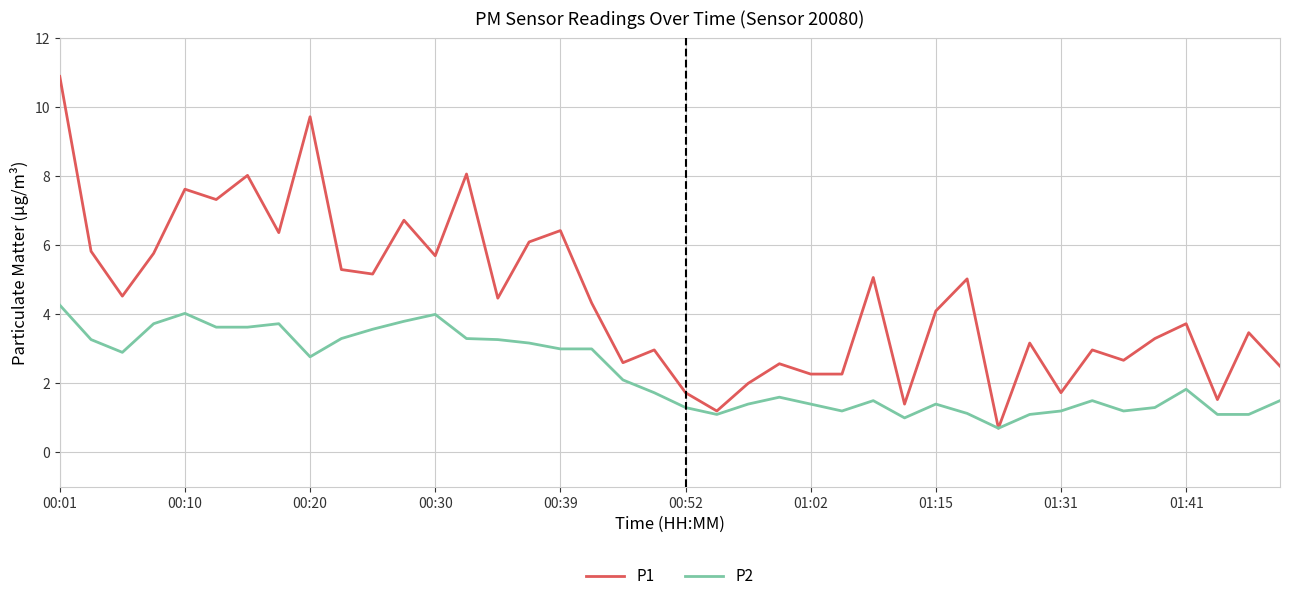

Which series has the largest total across all categories?

P1